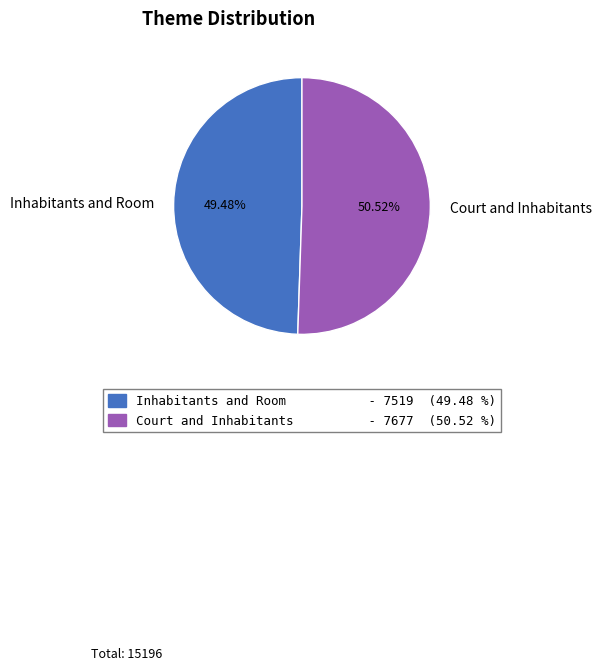

How many slices are in this pie chart?

2